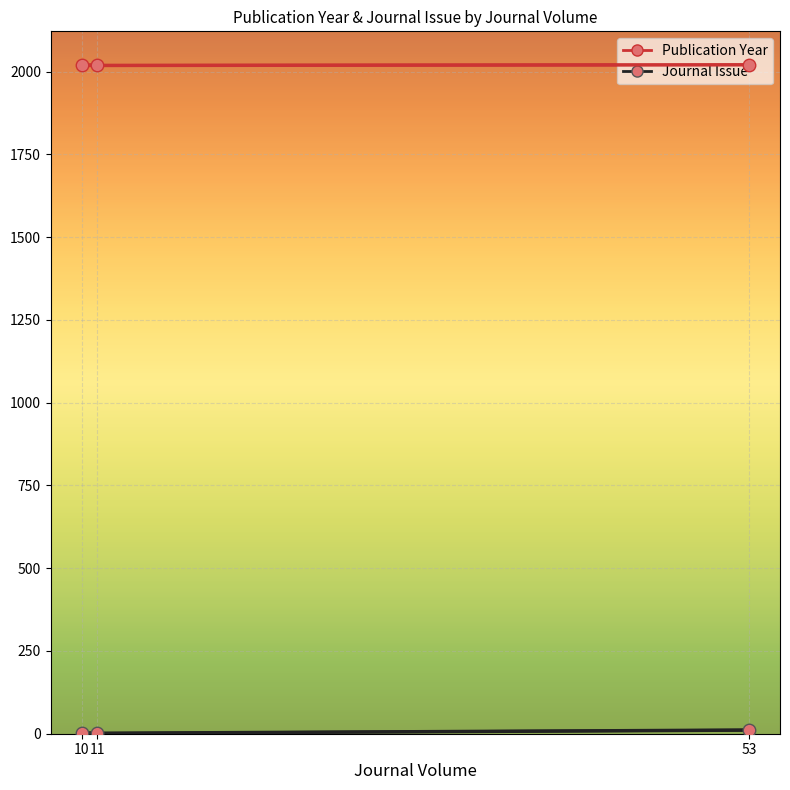

At which label does Publication Year first exceed 2020?

53